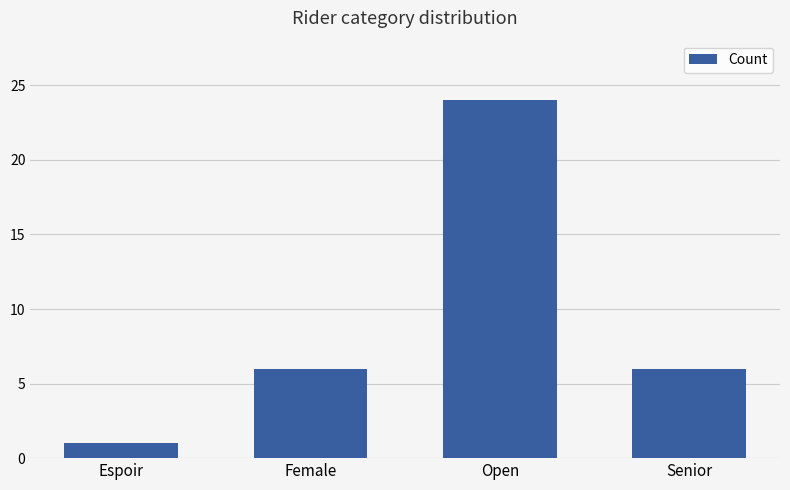

What is the change in value from Espoir to Senior?

+5